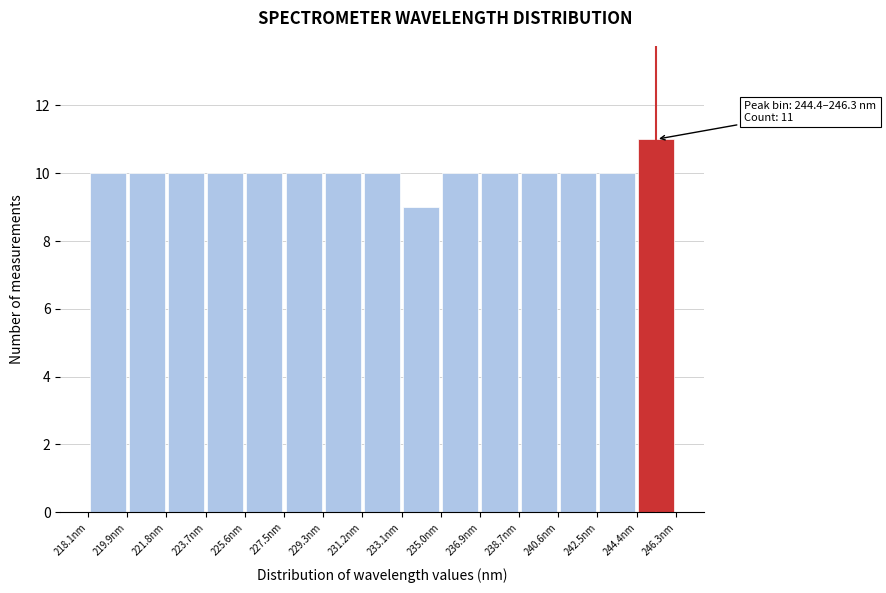

Over which range of the x-axis is the bar tallest?

244.4 to 246.2